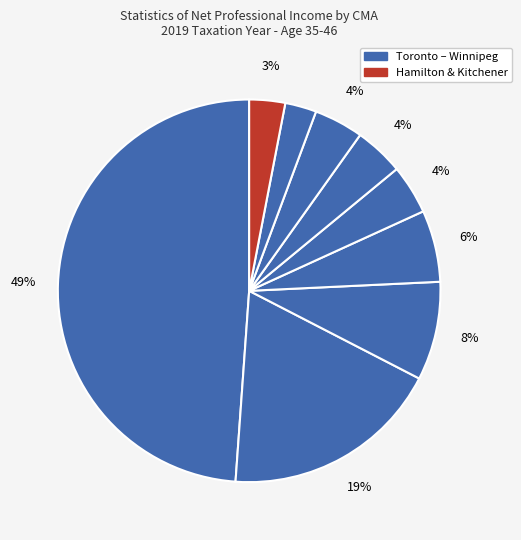

Count the number of slices in the pie.

9